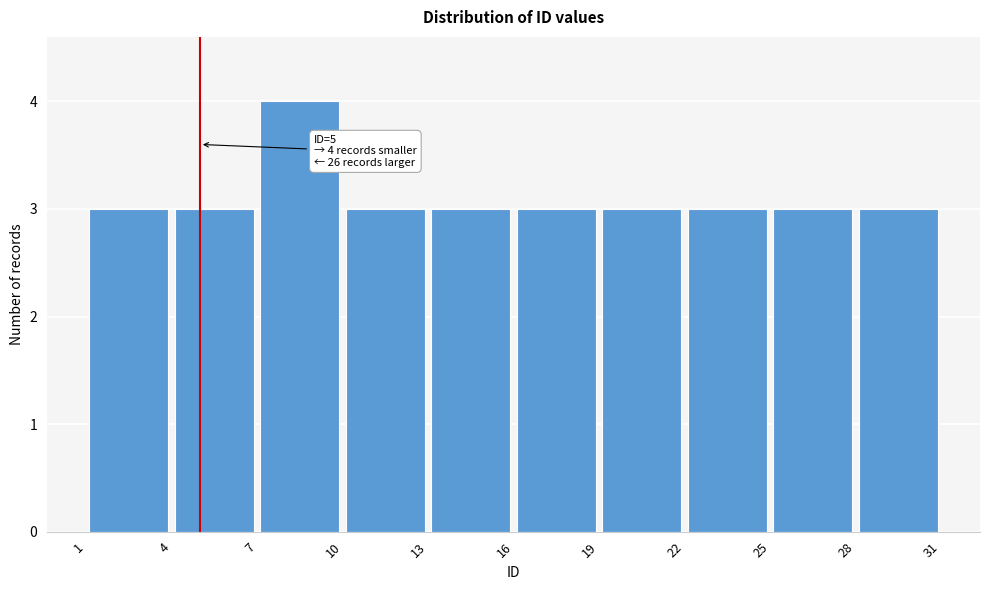

Over which range of the x-axis is the bar tallest?

7 to 10